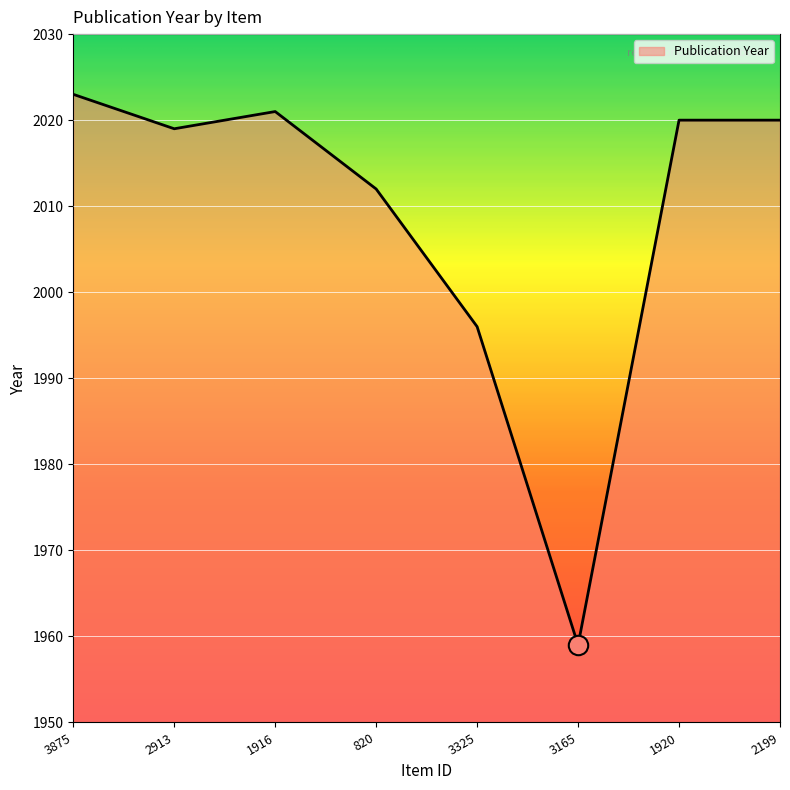

Count the number of categories in the chart.

8